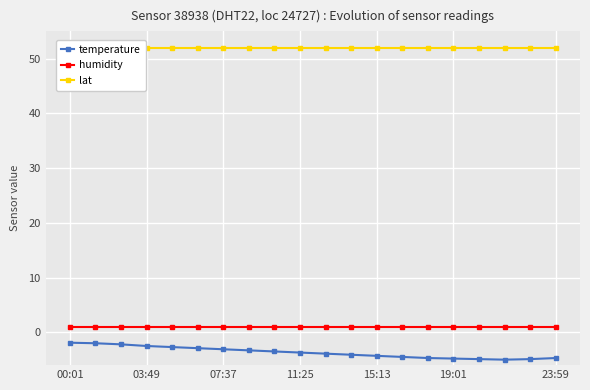

Which series has the widest spread of values?

temperature